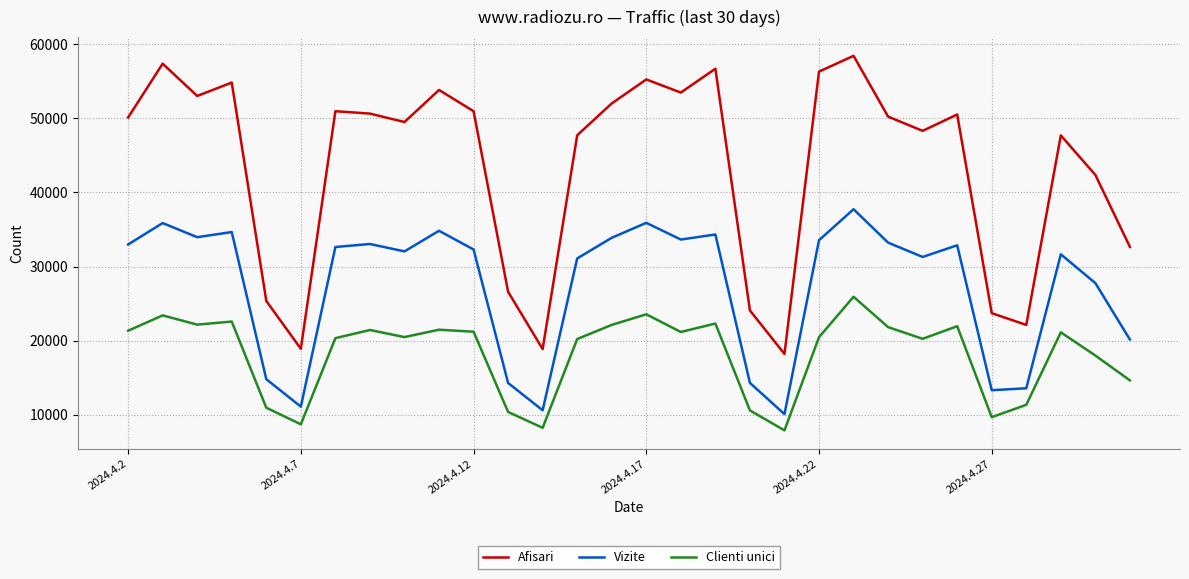

What is the difference between the maximum and minimum values in the Clienti unici series?

18021